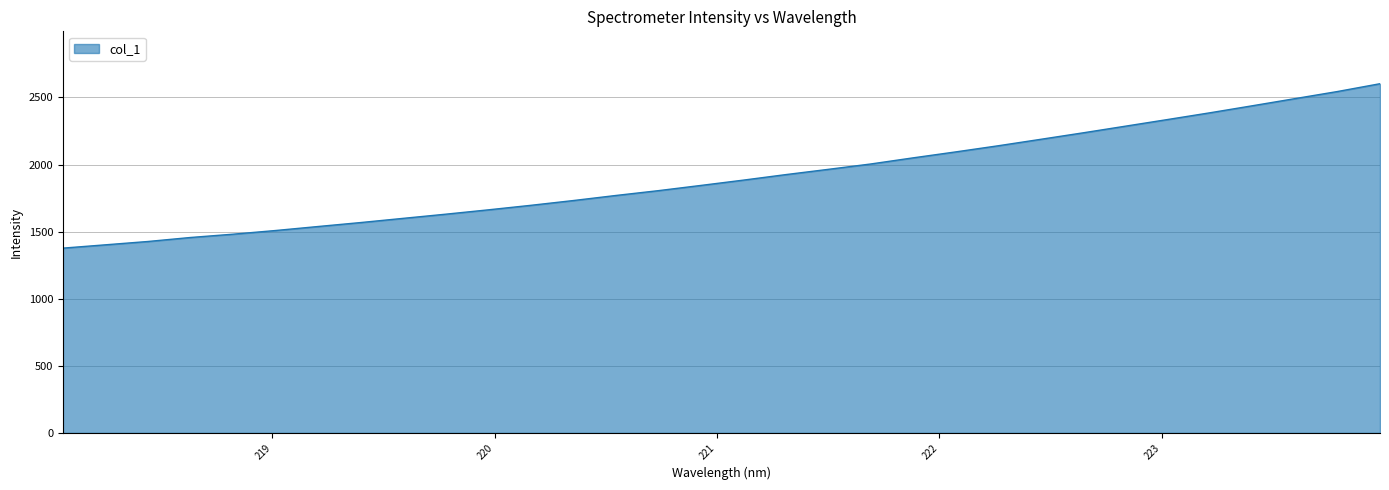

What is the maximum value shown in the chart?

2602.6